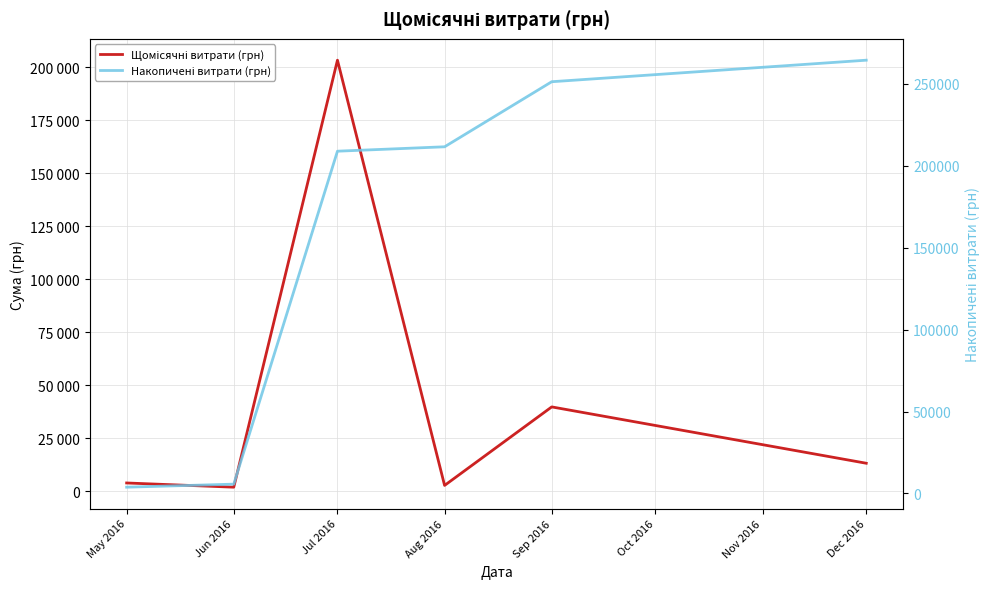

True or false: Накопичені витрати (грн) has more than 2 points higher than both neighbors.

False